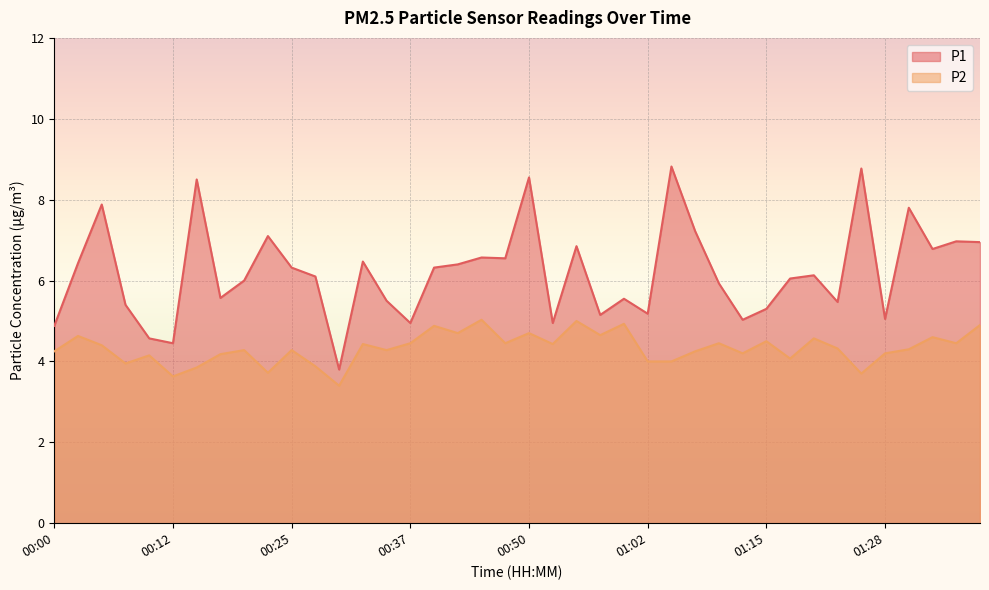

Is the value of P2 at 01:30 greater than the value of P1 at 00:45?

No